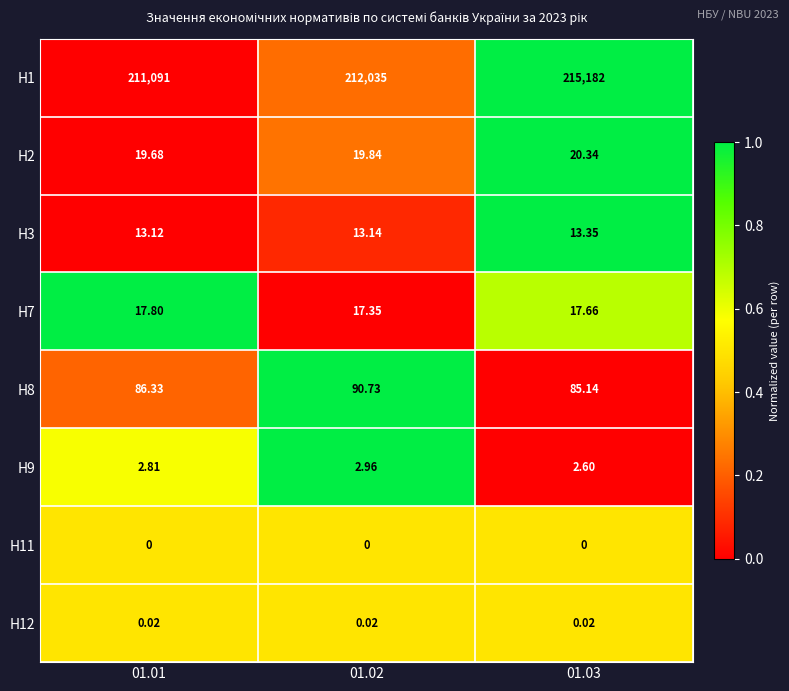

Is the value of H1 at 01.01 greater than the value of H9 at 01.02?

Yes